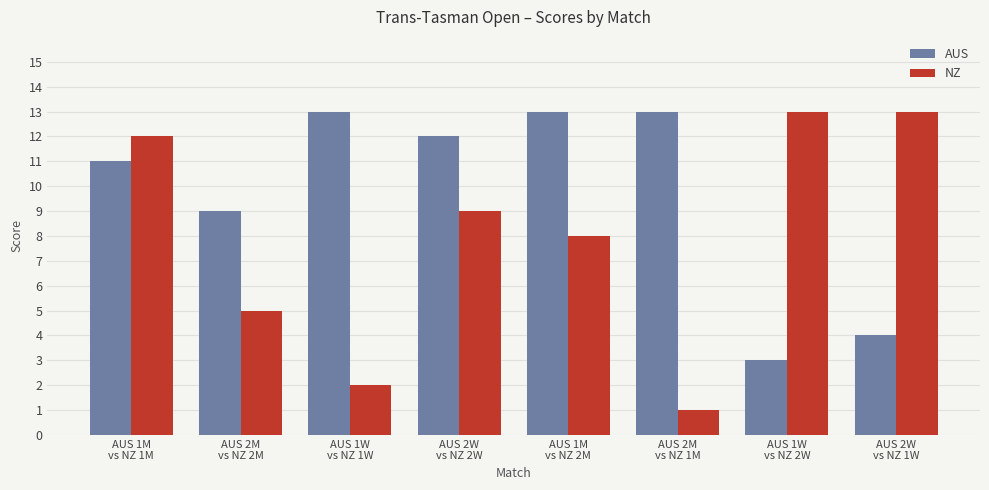

True or false: AUS has a value of 13 at AUS 1W
vs NZ 1W.

True